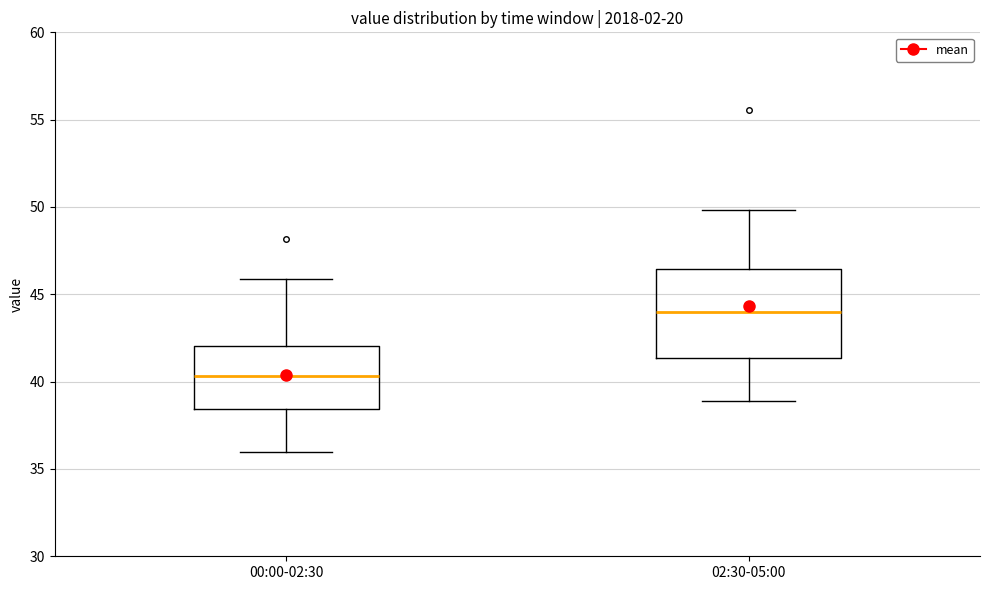

Which box is the tallest, from its lower edge to its upper edge?

02:30-05:00